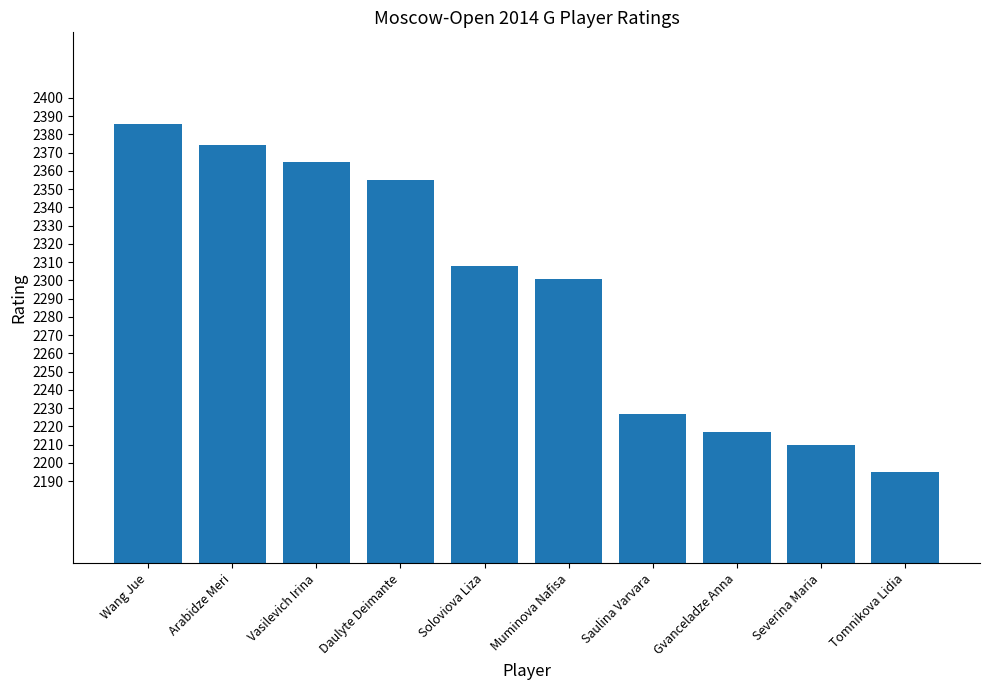

Are the bars grouped side by side (vs. stacked)?

No